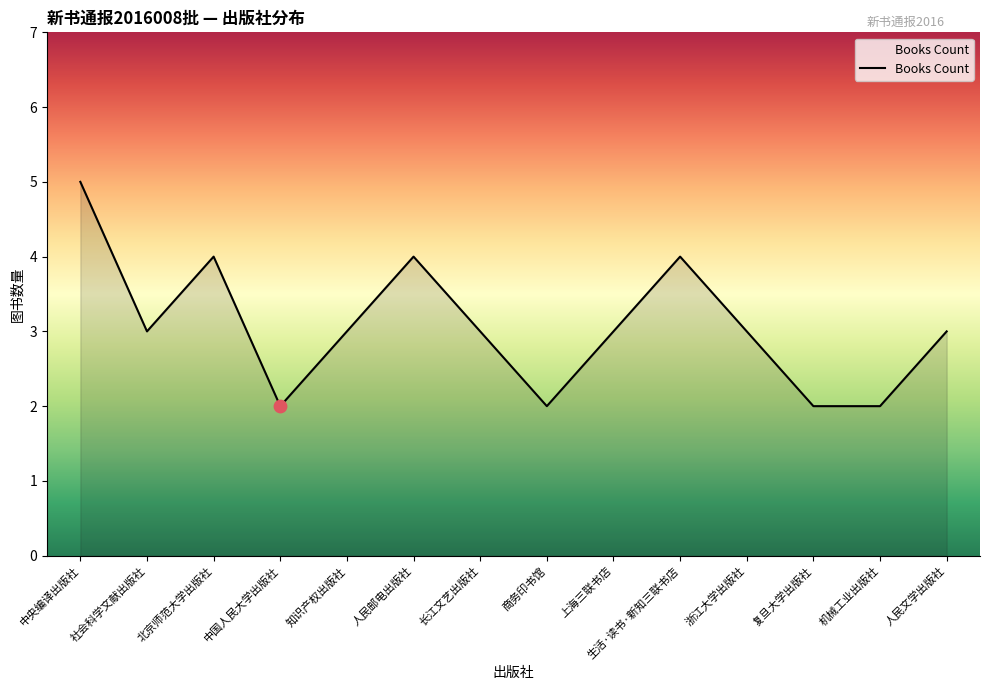

Which has a higher value, 长江文艺出版社 or 中央编译出版社?

中央编译出版社